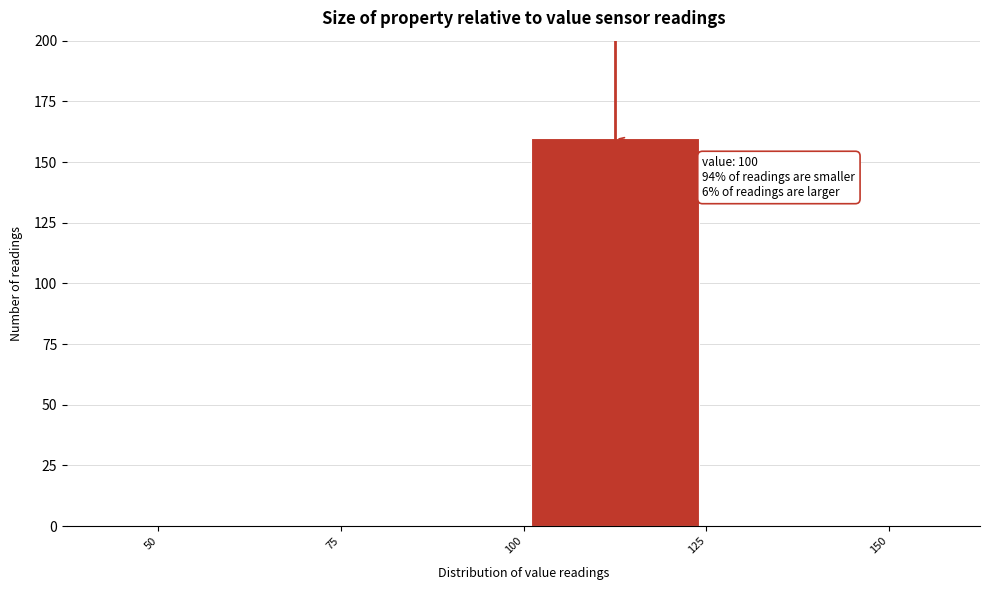

Over which range of the x-axis is the bar tallest?

100 to 125